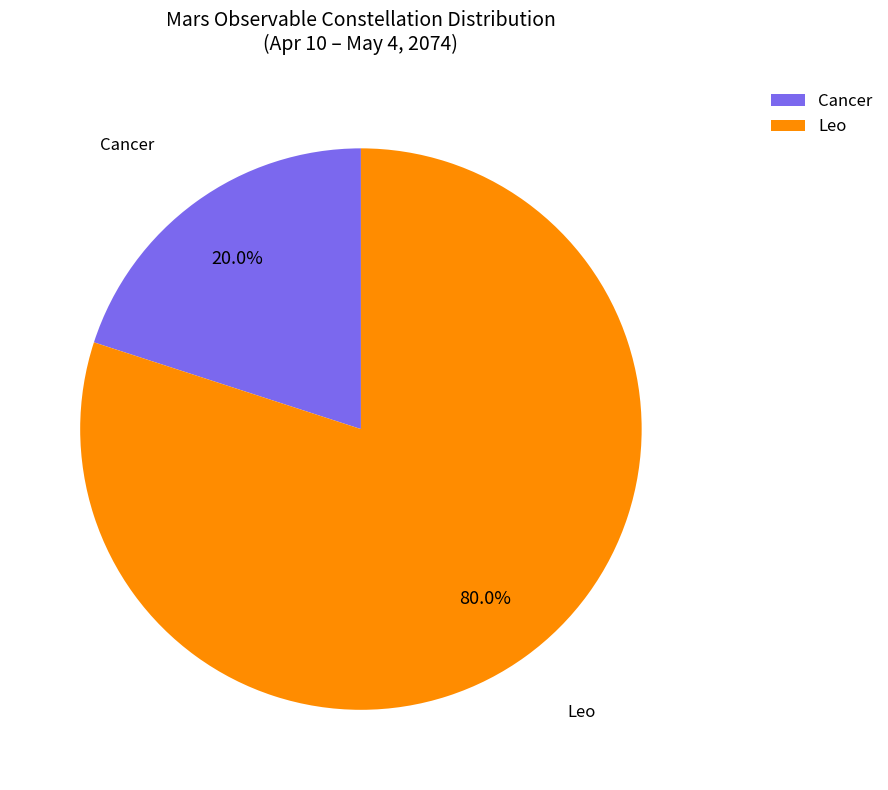

Rank the categories by value from lowest to highest.

Cancer, Leo